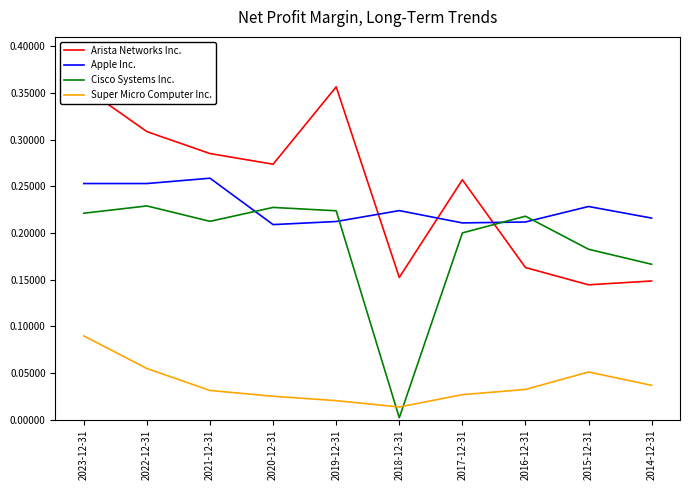

Which series changed the most between 2023-12-31 and 2018-12-31?

Cisco Systems Inc.